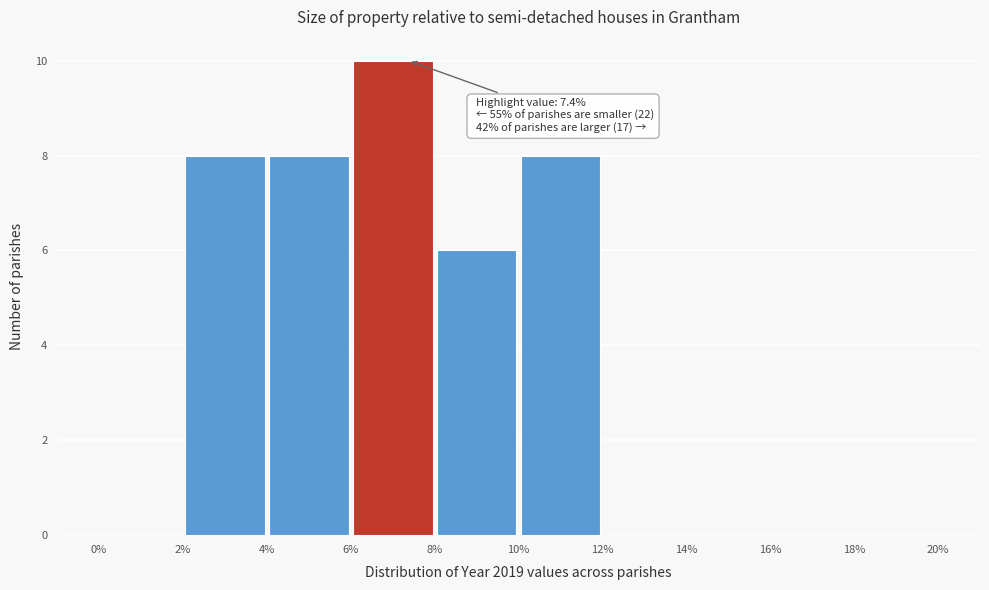

Over which range of the x-axis is the bar tallest?

6% to 8%